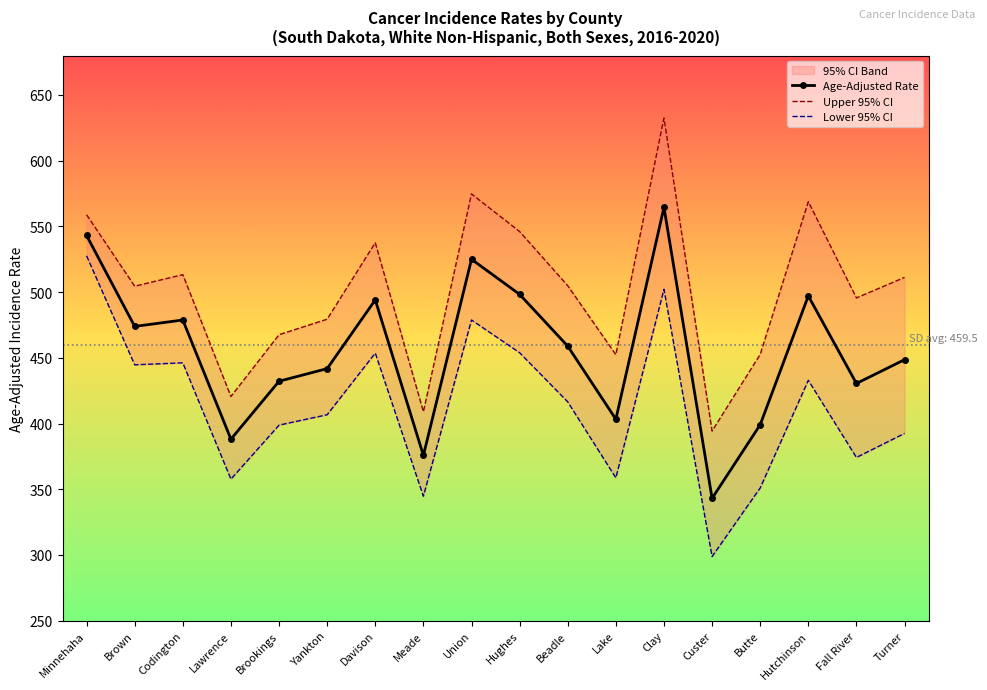

What position from the right is Codington?

16